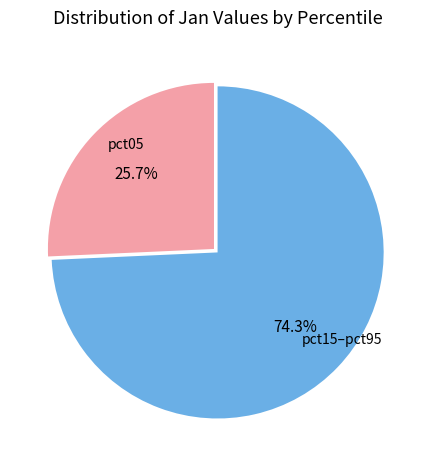

To the nearest percent, what is the average slice percentage?

50%